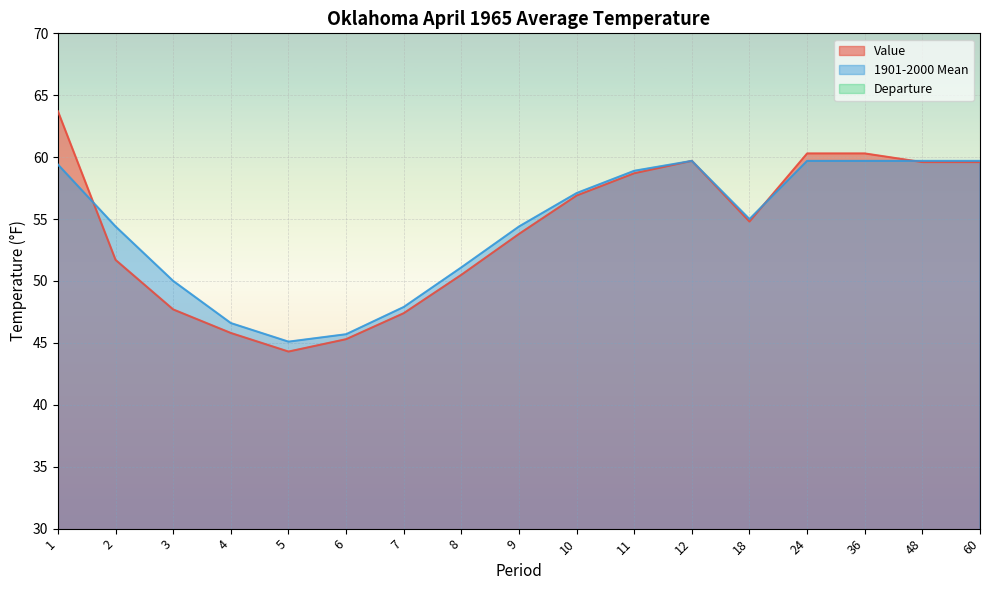

What is the difference between the maximum and minimum values in the Departure series?

7.0